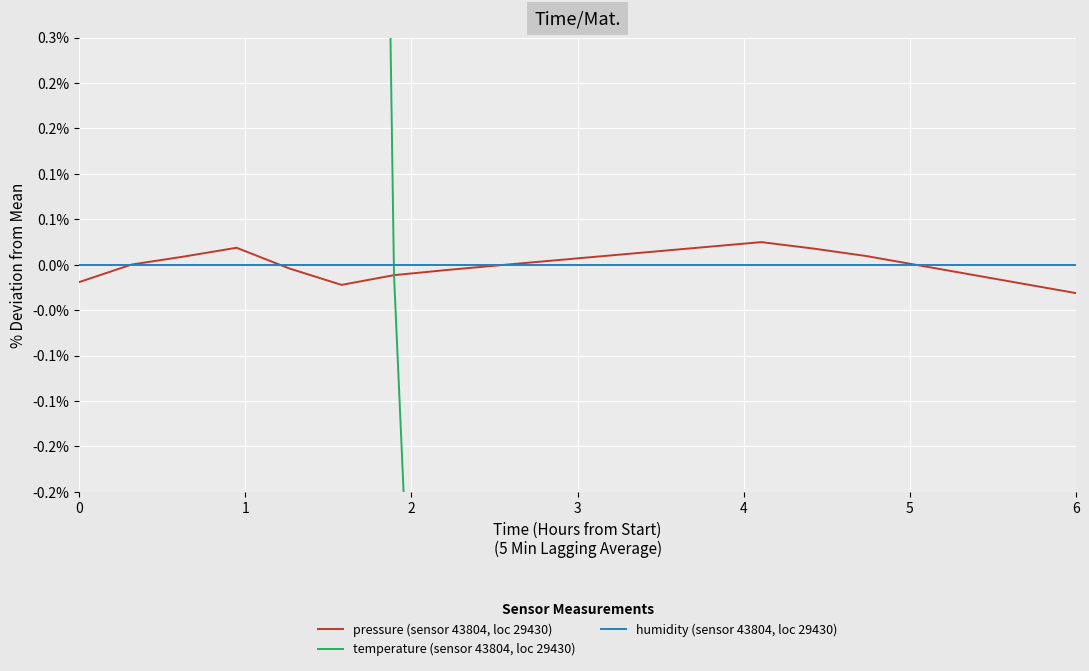

What is the value of the temperature (sensor 43804, loc 29430) point at the 14th from the left?

-4.8